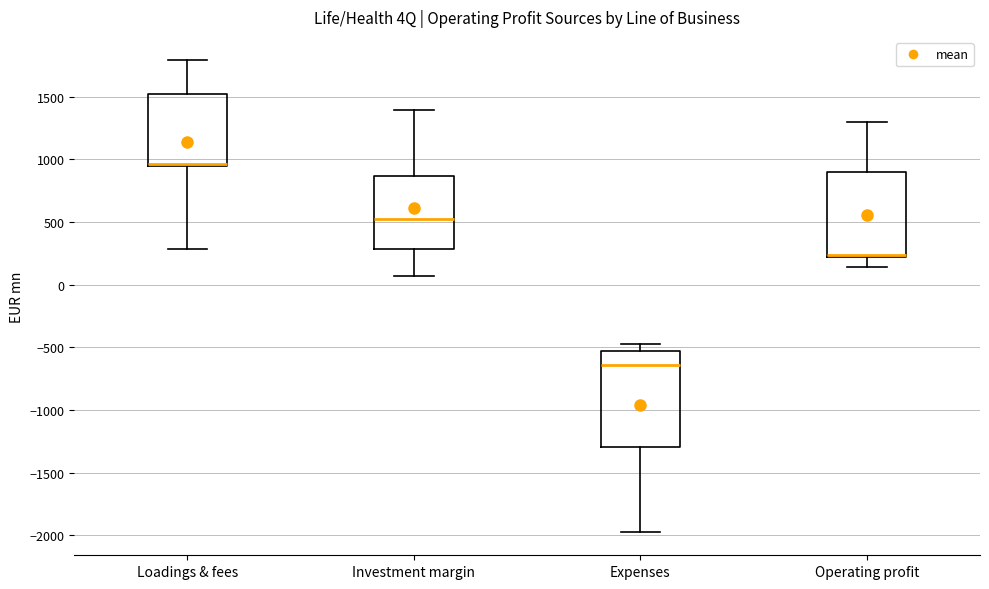

Where is the upper edge of the box for Expenses on the y-axis? The values are not printed on the chart, so give them approximately, as read against the axis.

-550